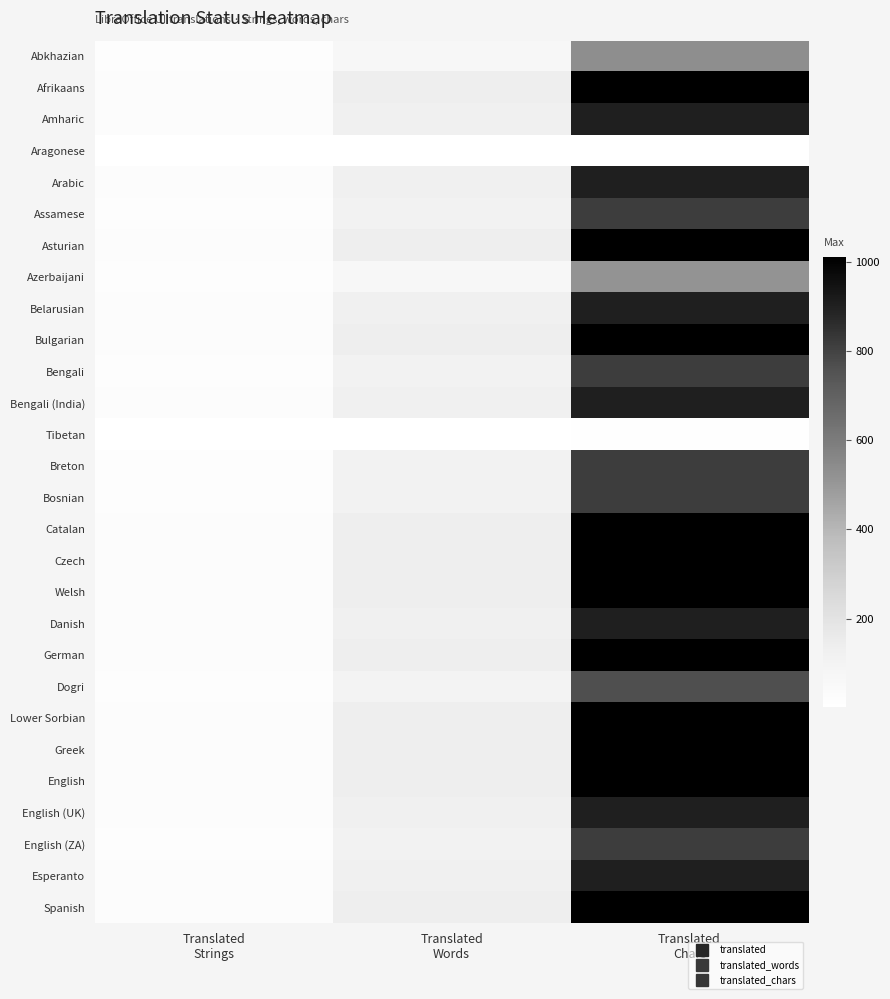

Which category has the lowest value across all series?

Translated
Strings